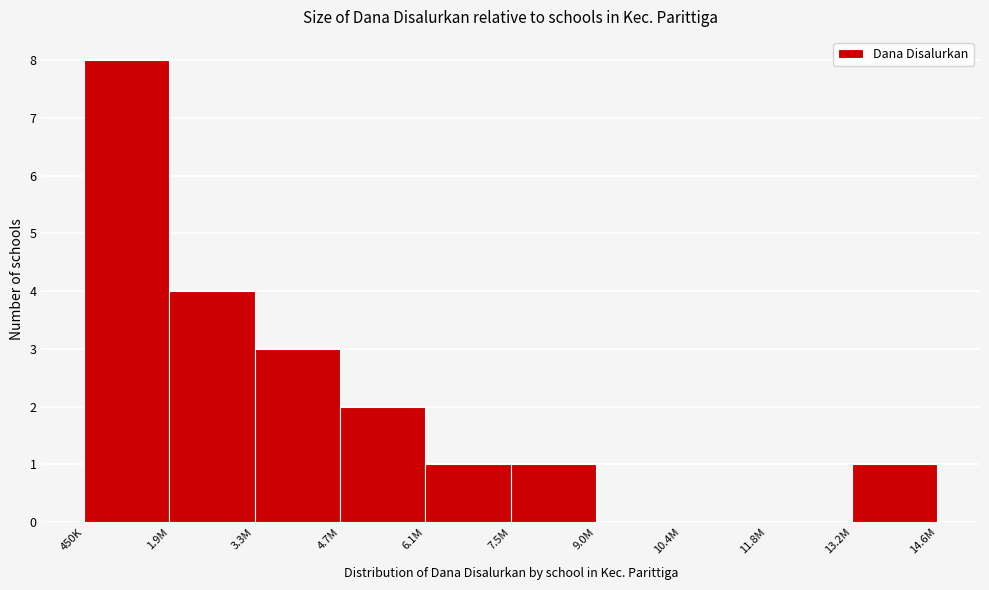

Reading left to right, extract all data points from this chart.

450K=8	1.9M=4	3.3M=3	4.7M=2	6.1M=1	7.5M=1	9.0M=0	10.4M=0	11.8M=0	13.2M=1